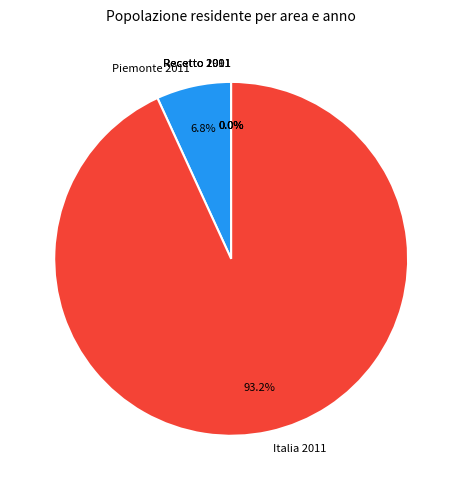

Is Italia 2011 the majority of the pie?

Yes